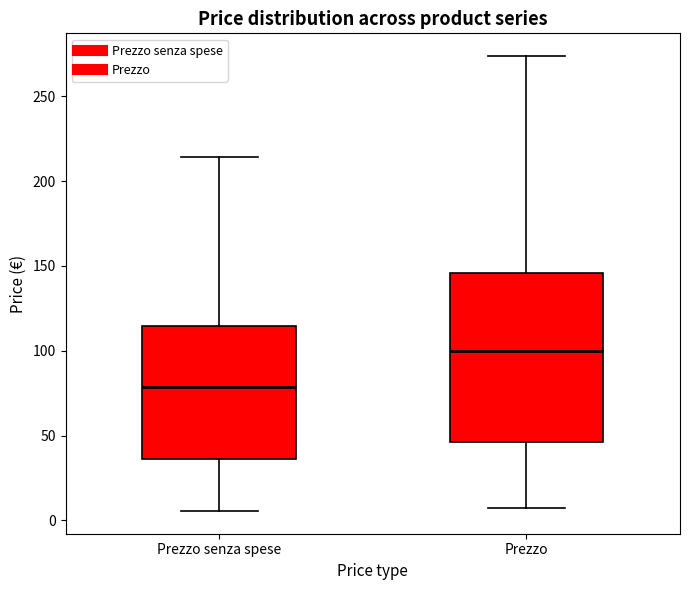

Where does the lower whisker of the box for Prezzo end on the y-axis? The values are not printed on the chart, so give them approximately, as read against the axis.

5